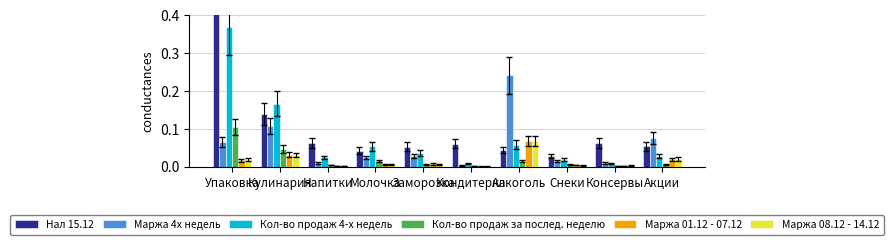

What is the label of the 7th bar from the left?

Алкоголь